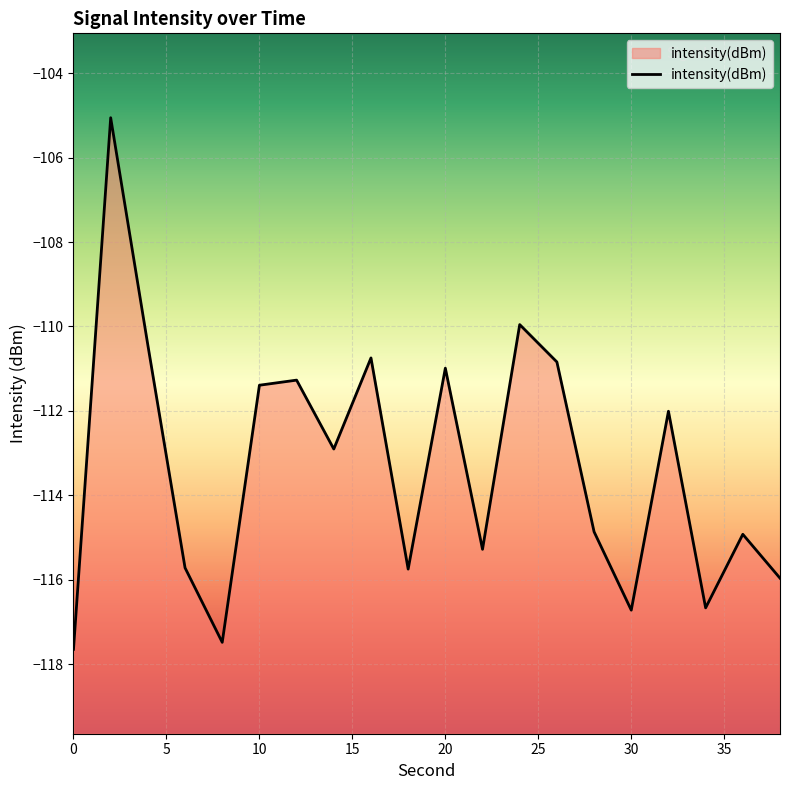

Count the number of values greater than -112.

8